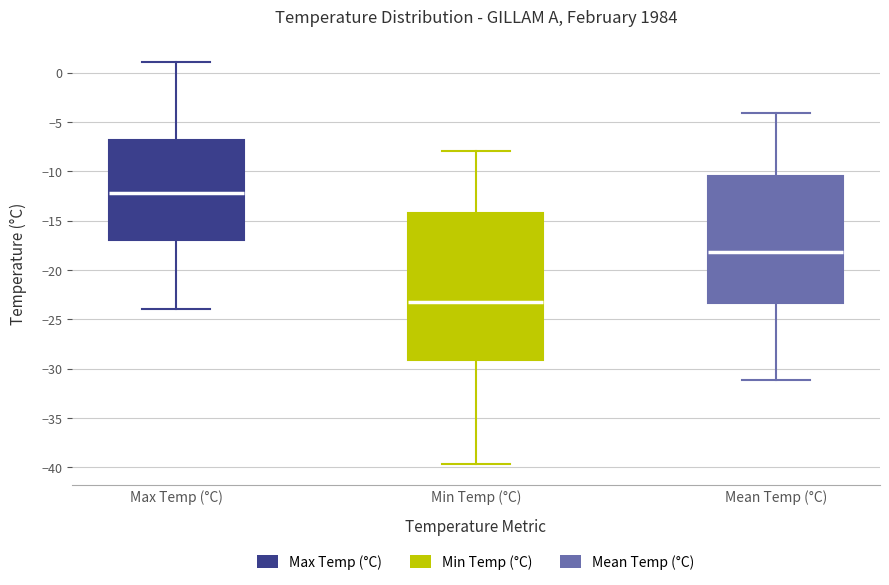

Reading left to right, read every box against the y-axis: the position of its median line, the range the box covers, and the ends of its whiskers. The values are not printed on the chart, so give them approximately, as read against the axis.

Max Temp (°C): median -12.0, box -17.0 to -7.0, whiskers -24.0 to 1.0
Min Temp (°C): median -23.0, box -29.0 to -14.0, whiskers -39.5 to -8.0
Mean Temp (°C): median -18.0, box -23.5 to -10.5, whiskers -31.0 to -4.0